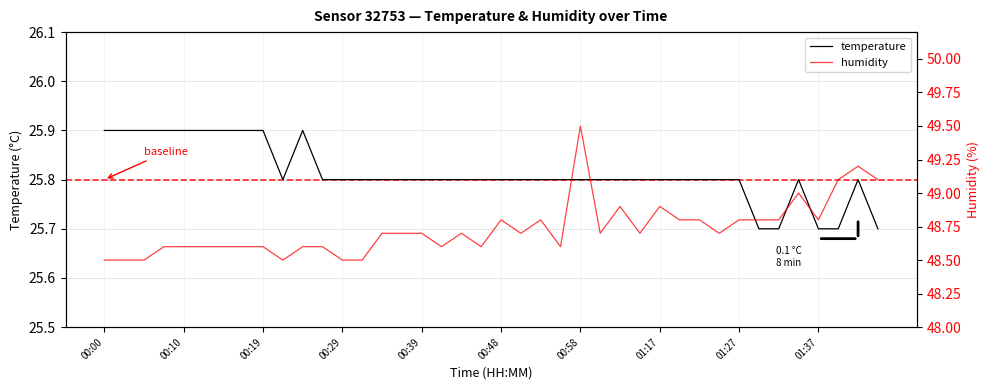

What is the value of the temperature point at the 14th from the left?

25.8